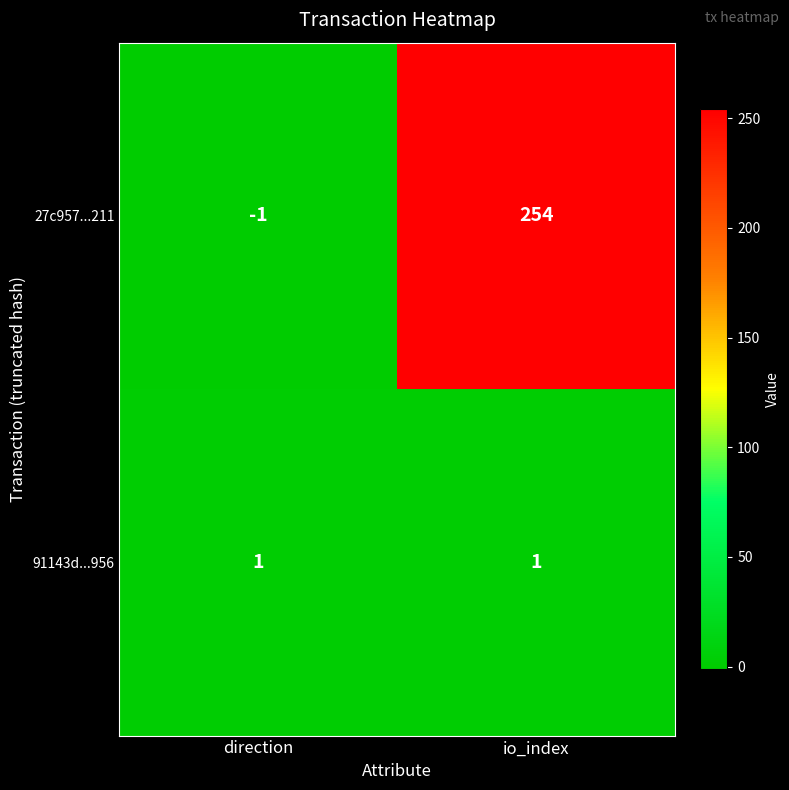

Count the number of categories in the chart.

2